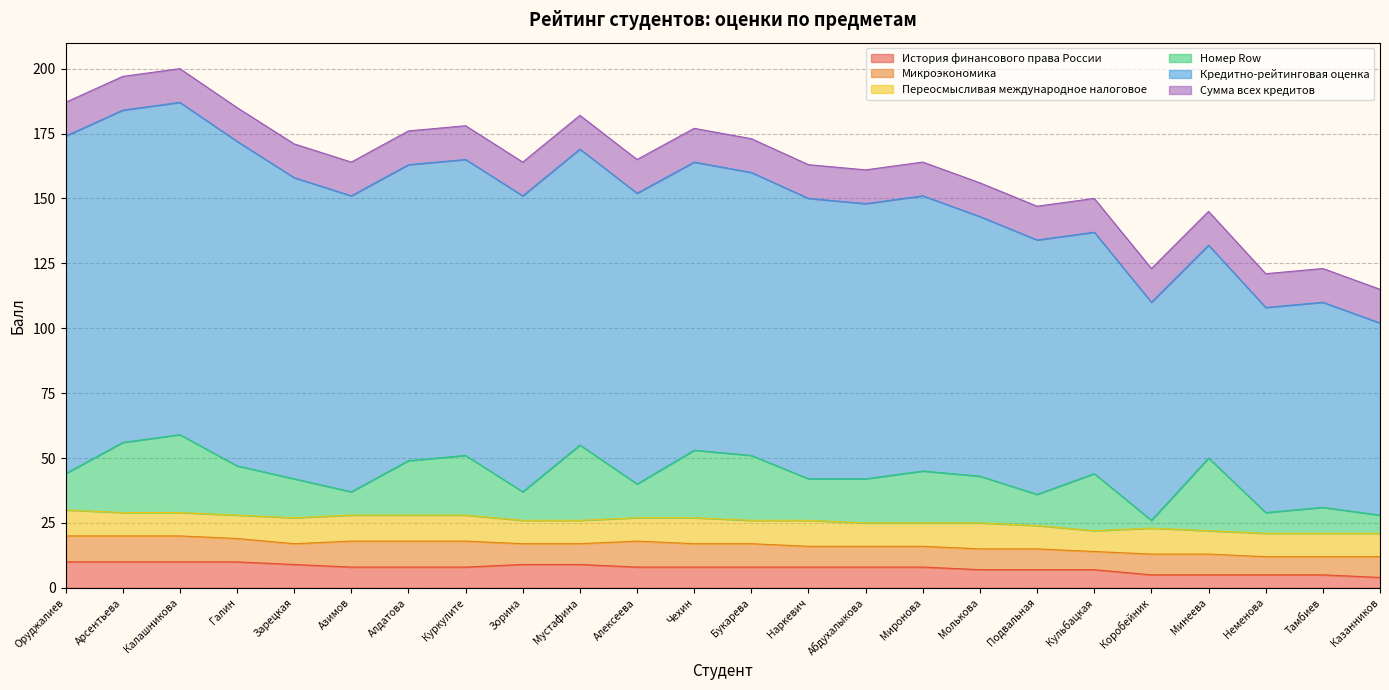

True or false: Сумма всех кредитов and История финансового права России intersect in this chart.

False